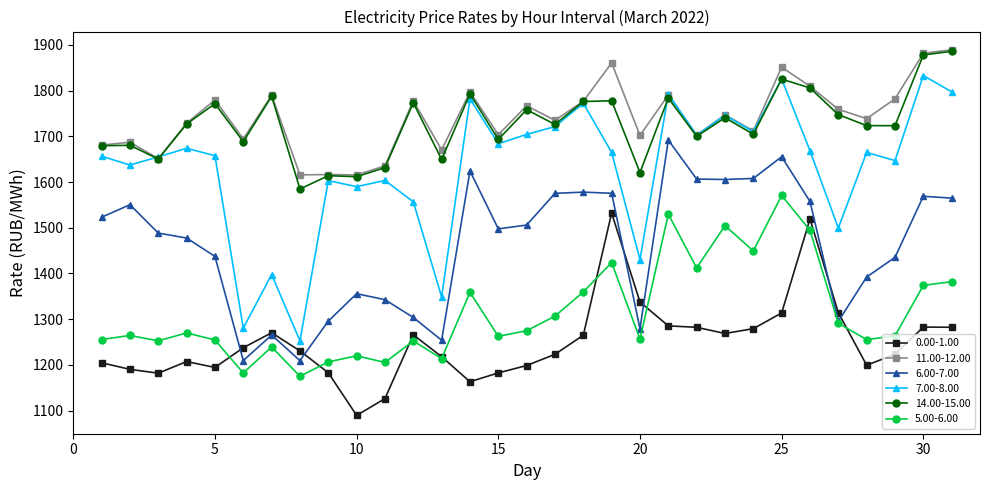

True or false: 0.00-1.00 has more than 0 interior local peaks.

True